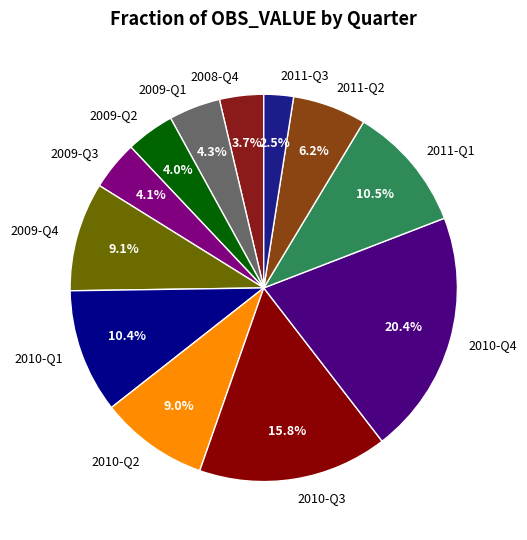

To the nearest percent, what is the average slice percentage?

8%